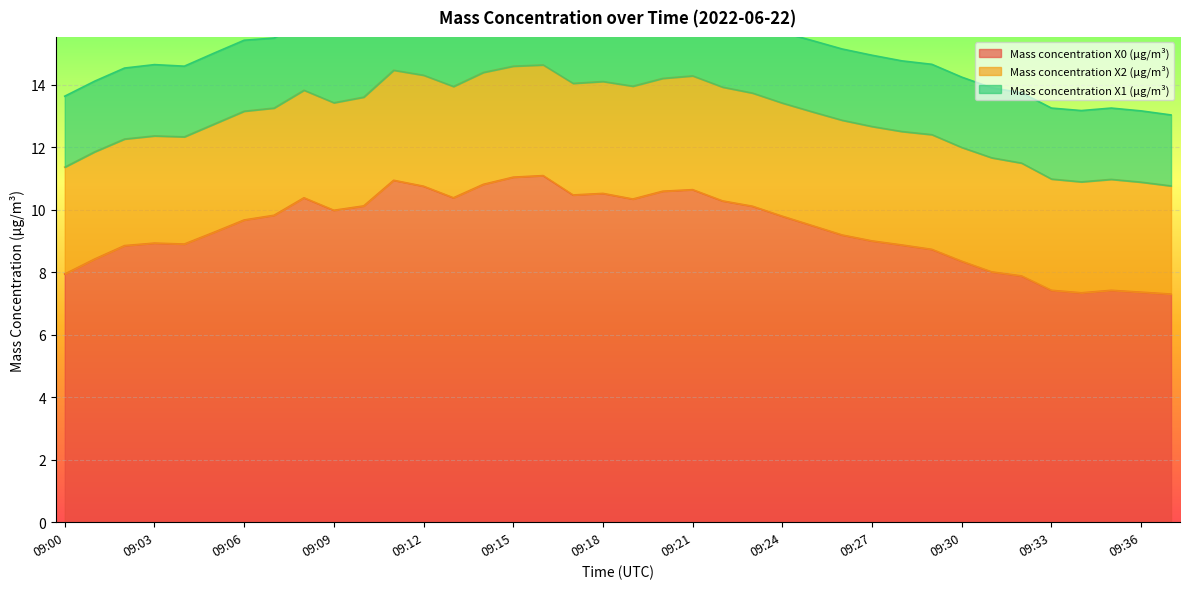

What are all the series names shown in the legend?

Mass concentration X0 (μg/m³), Mass concentration X2 (μg/m³), Mass concentration X1 (μg/m³)